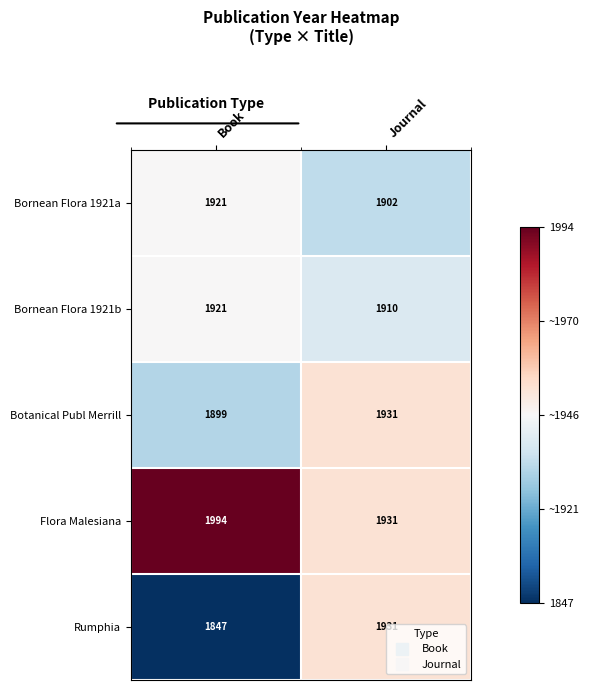

Is it true that Botanical Publ Merrill equals 1931 at Journal?

True